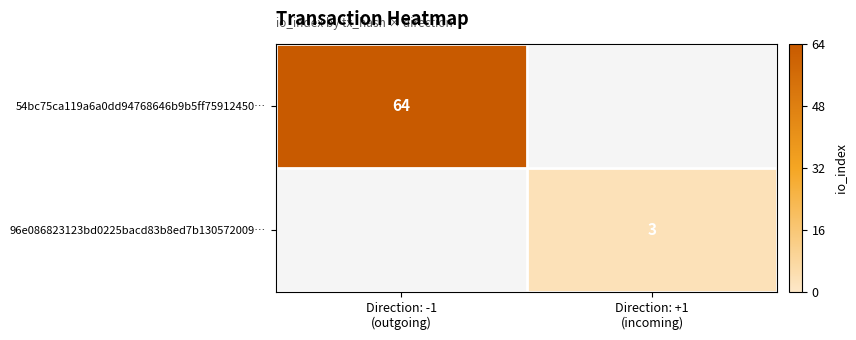

Where is 54bc75ca119a6a0dd94768646b9b5ff75912450… nearest to the value 64?

Direction: -1 (outgoing)